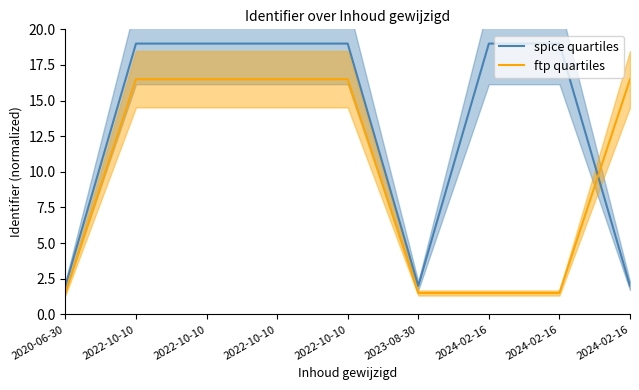

What is the approximate value of spice quartiles at 2024-02-16?

2.0